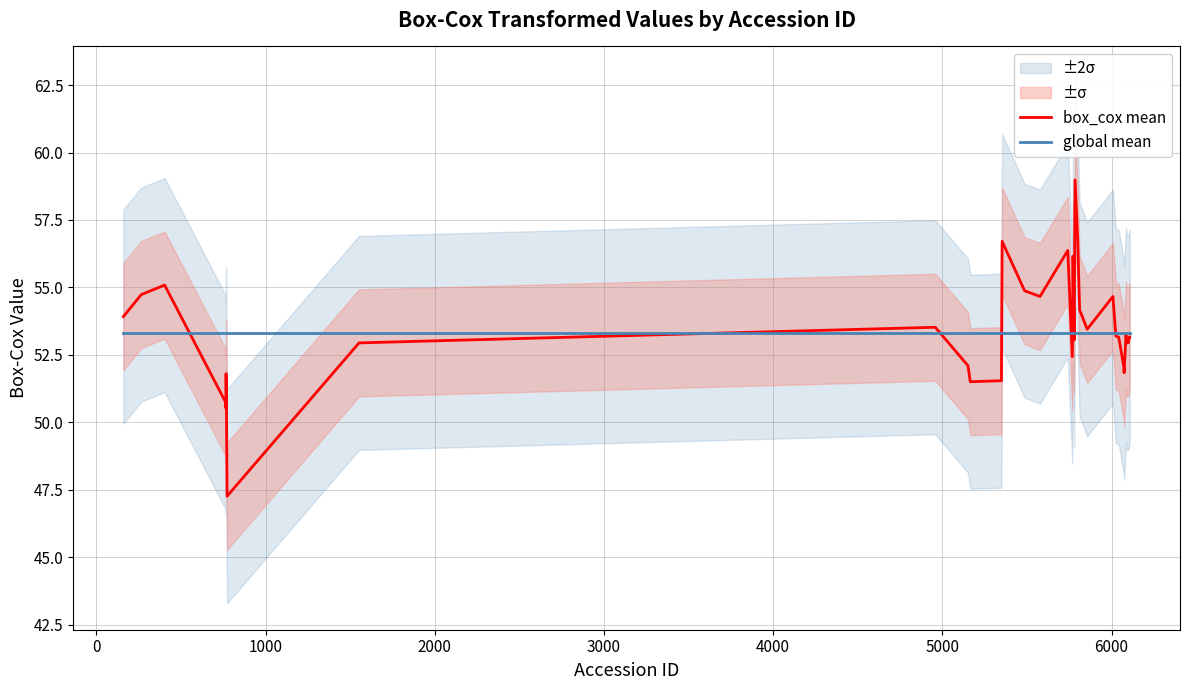

What is the average value of the box_cox mean series?

53.3